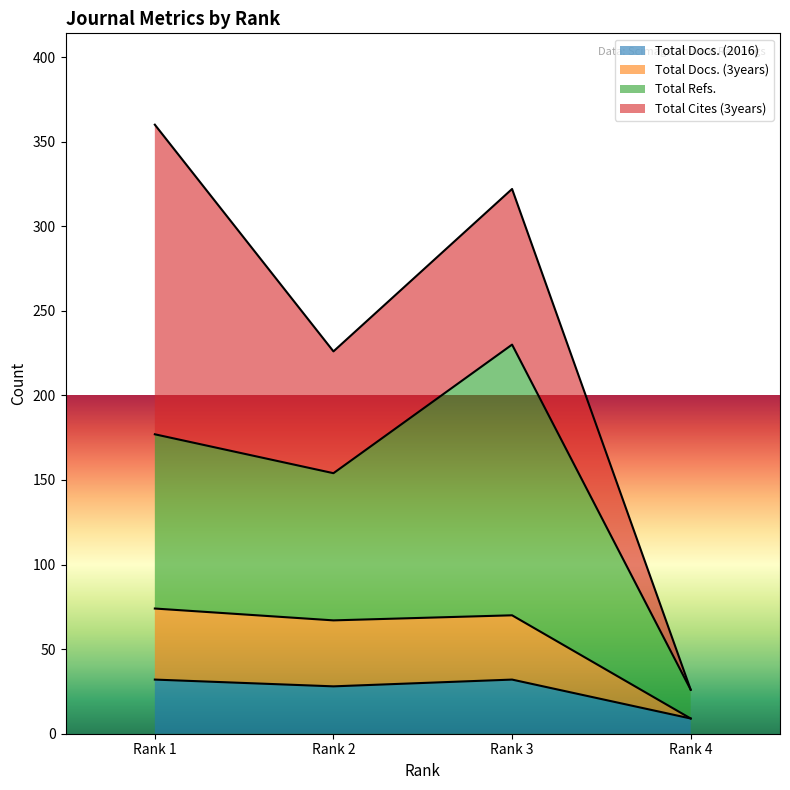

What is the minimum value for Total Docs. (2016)?

9